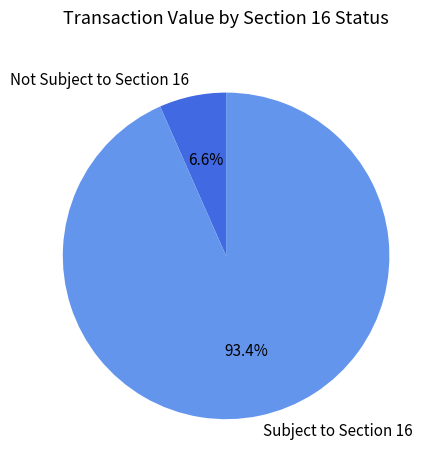

Rank the categories by value from lowest to highest.

Not Subject to Section 16, Subject to Section 16